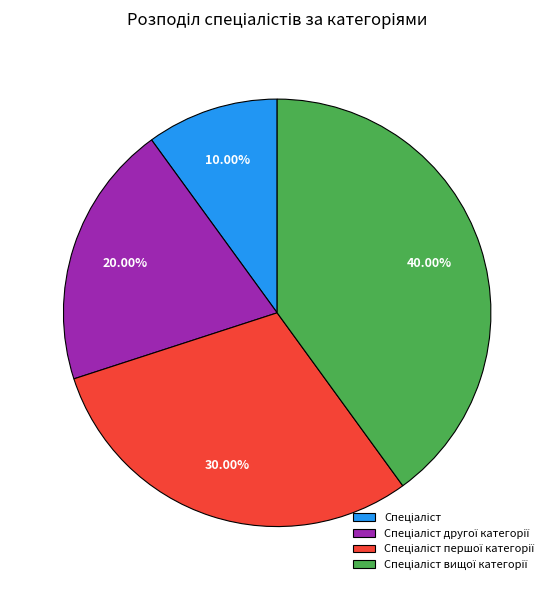

Is there any slice that represents more than half of the pie?

No